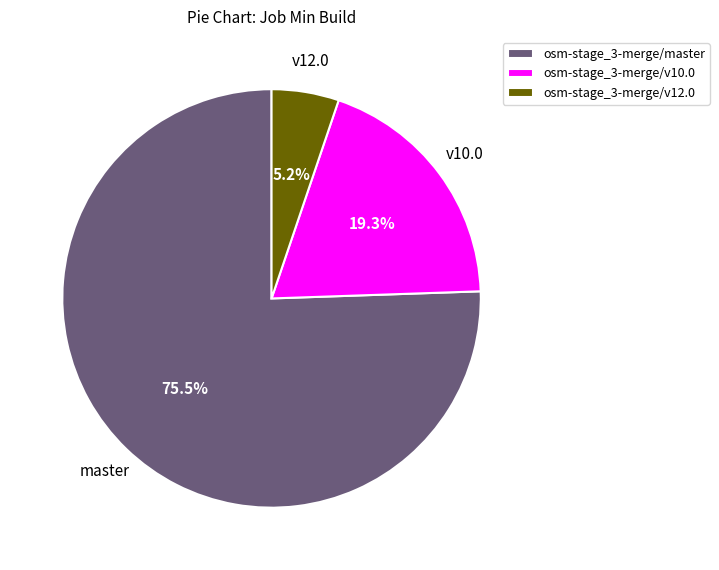

What percentage is the osm-stage_3-merge/v12.0 slice, to the nearest percent?

5%